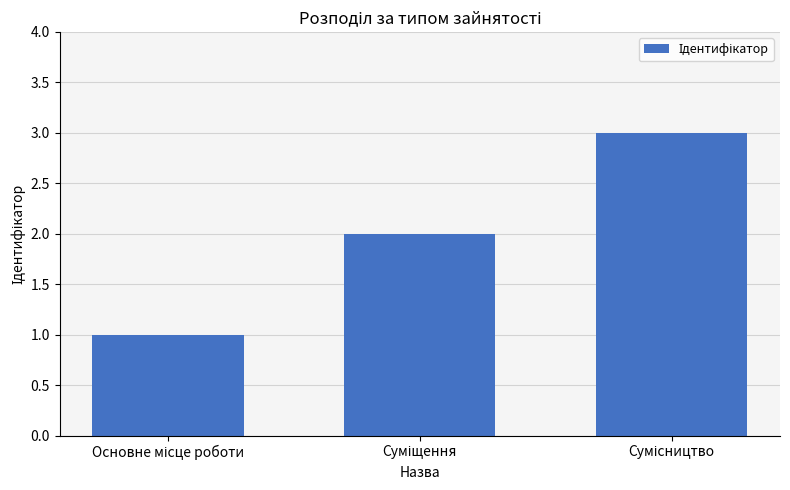

What is the sum of all values?

6